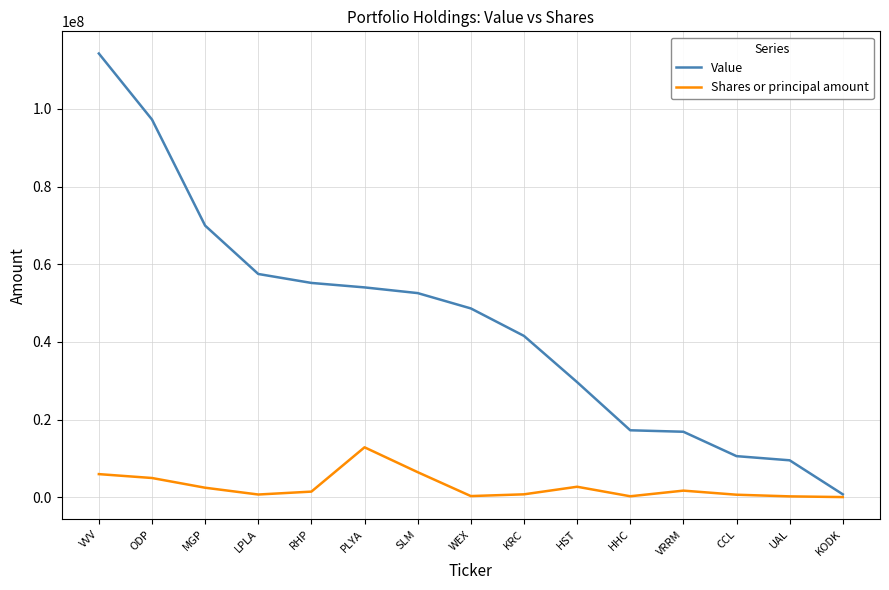

What is the maximum value shown in the chart?

114240000